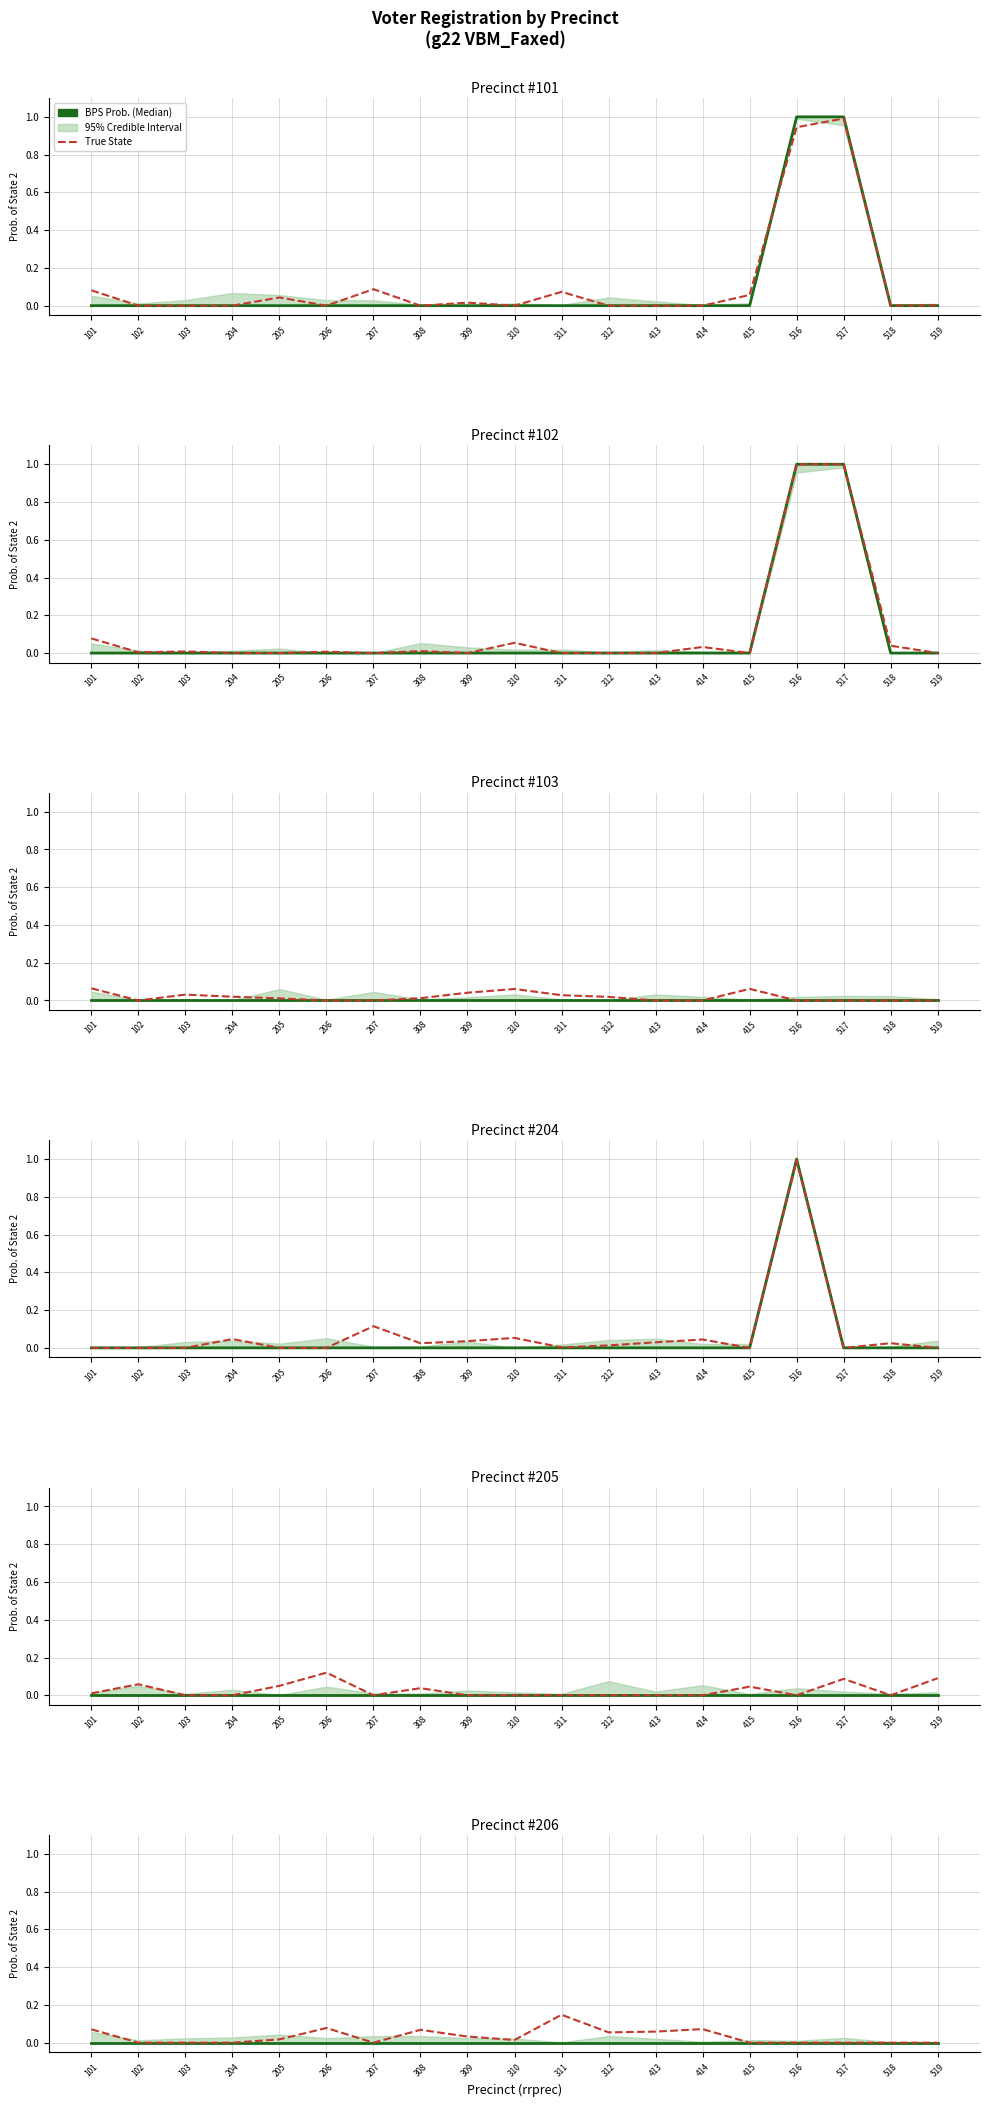

At which category does the chart reach its minimum across all series?

101